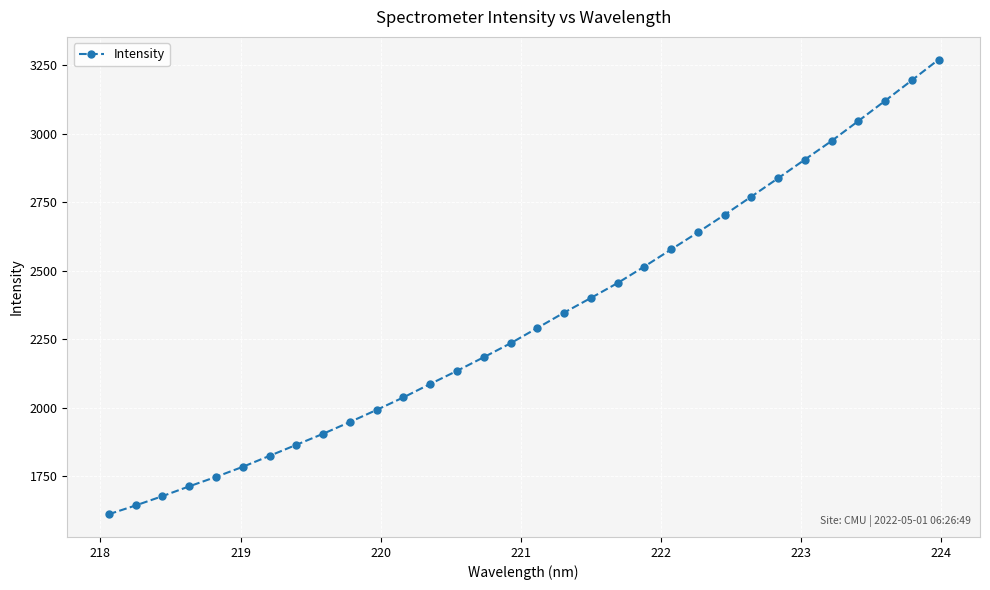

What is the average value?

2326.5